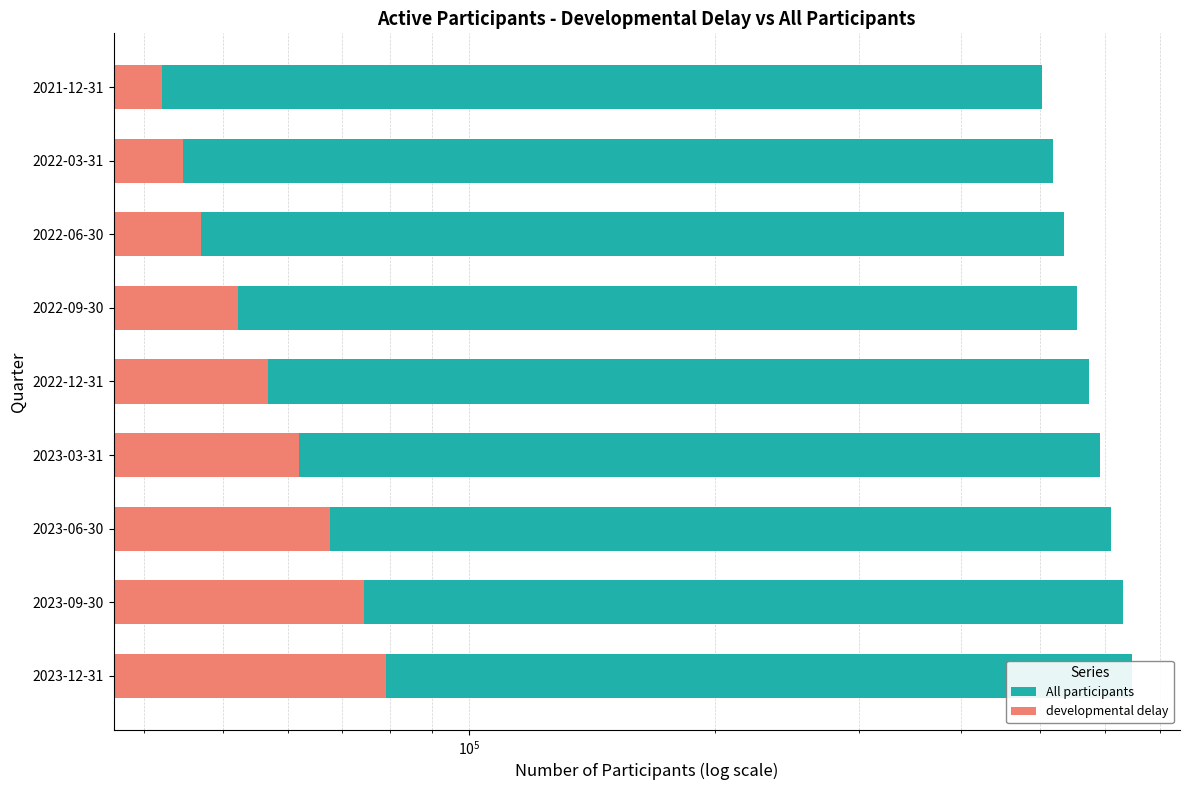

Rank the series by their maximum value, from lowest to highest.

developmental delay, All participants